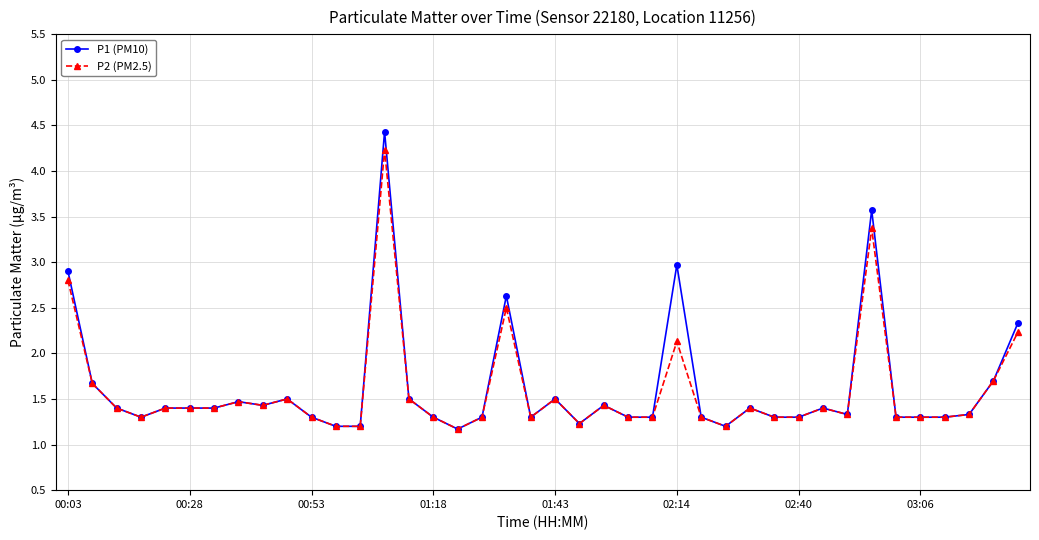

What is the value of the P1 (PM10) point at the 12th from the left?

1.2